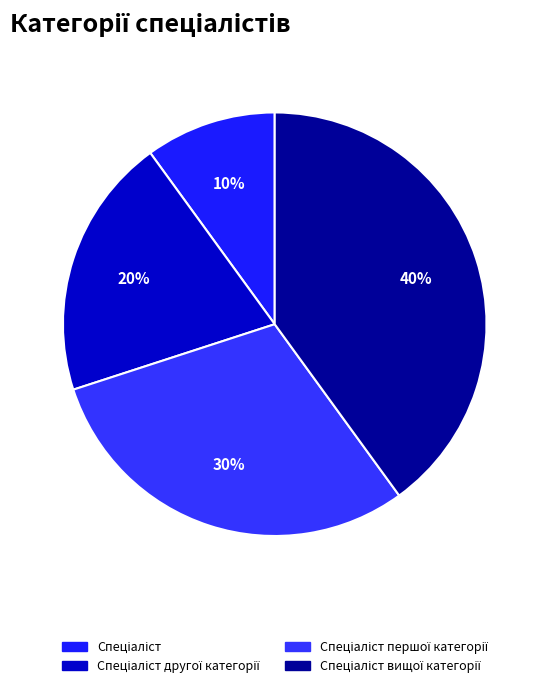

How many segments does this pie chart have?

4